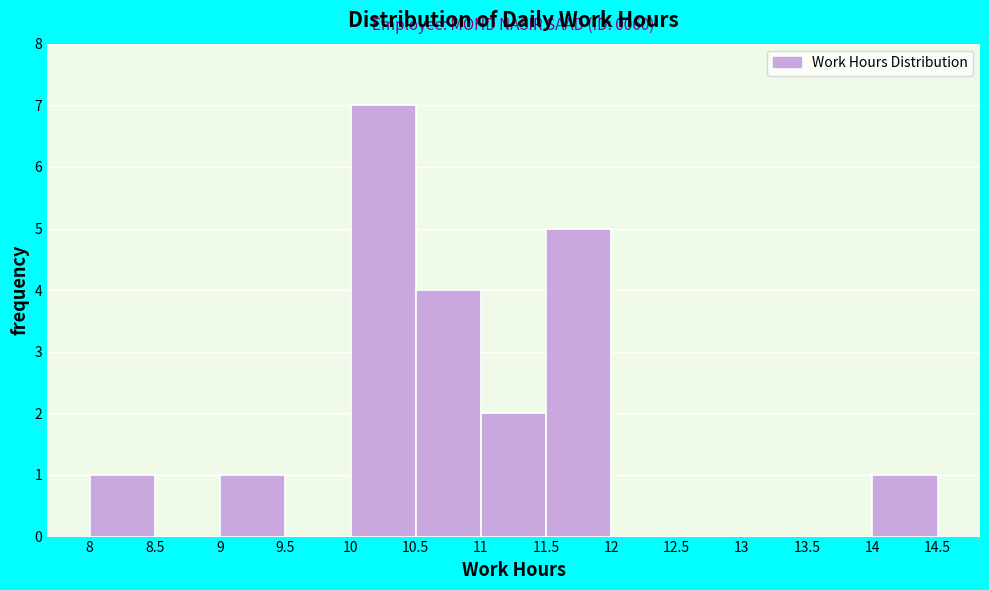

Which range on the x-axis has the tallest bar?

10 to 10.5